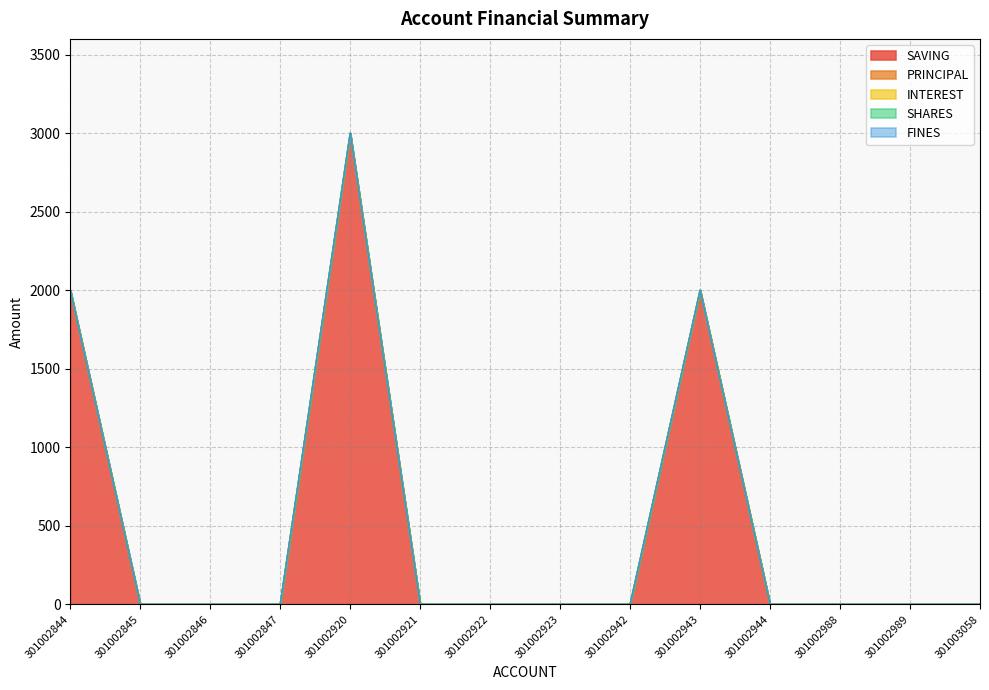

Where is SAVING nearest to the value 1500?

301002844